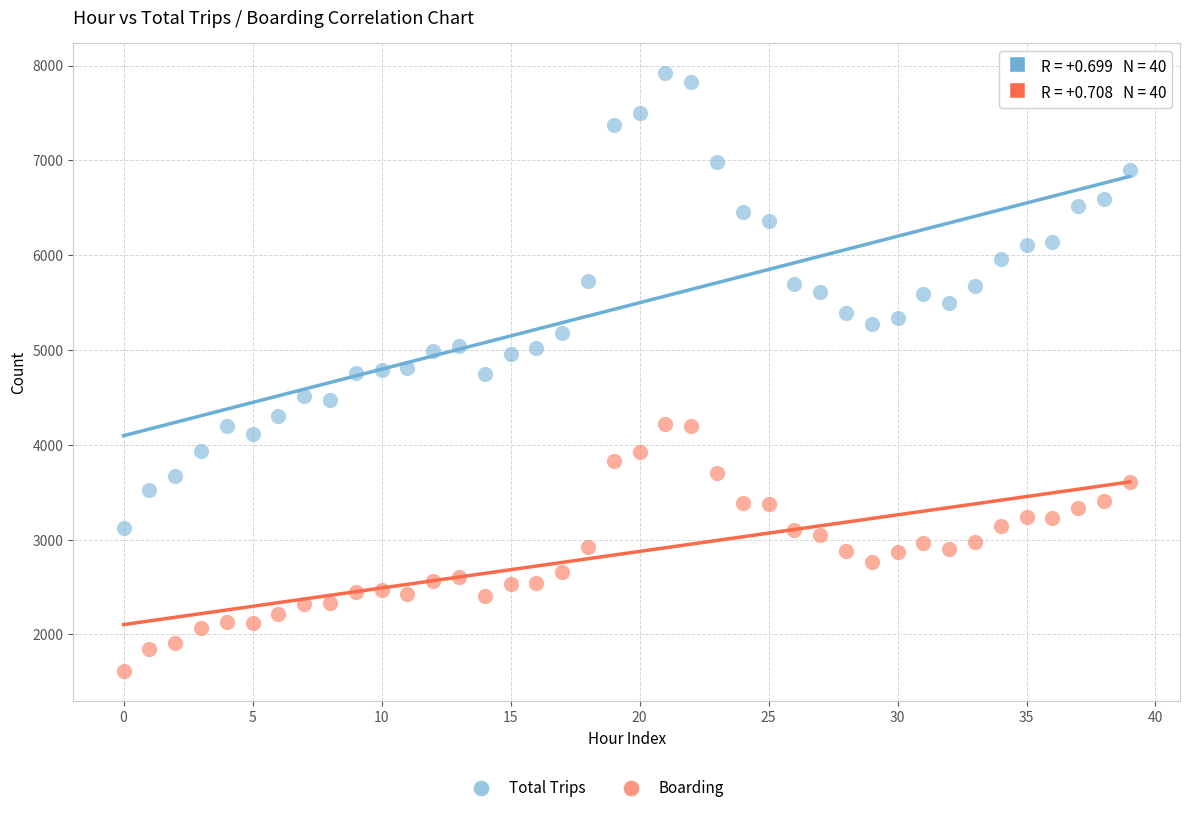

Which series contains the lowest Y value?

Boarding